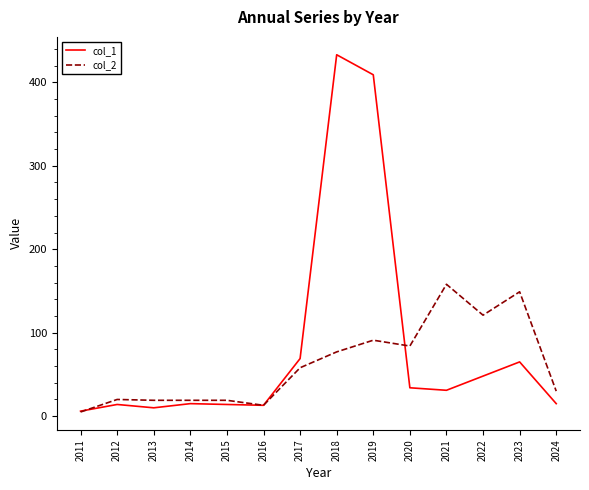

Rank the series by their maximum value, from lowest to highest.

col_2, col_1